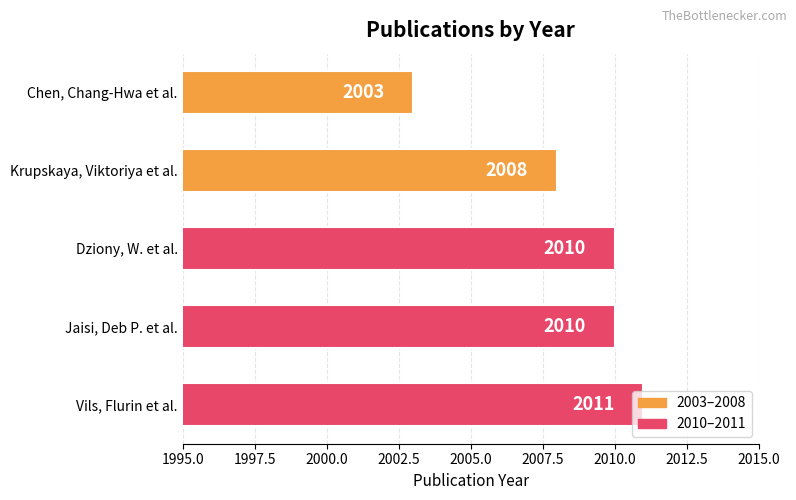

How many categories are shown in the chart?

5